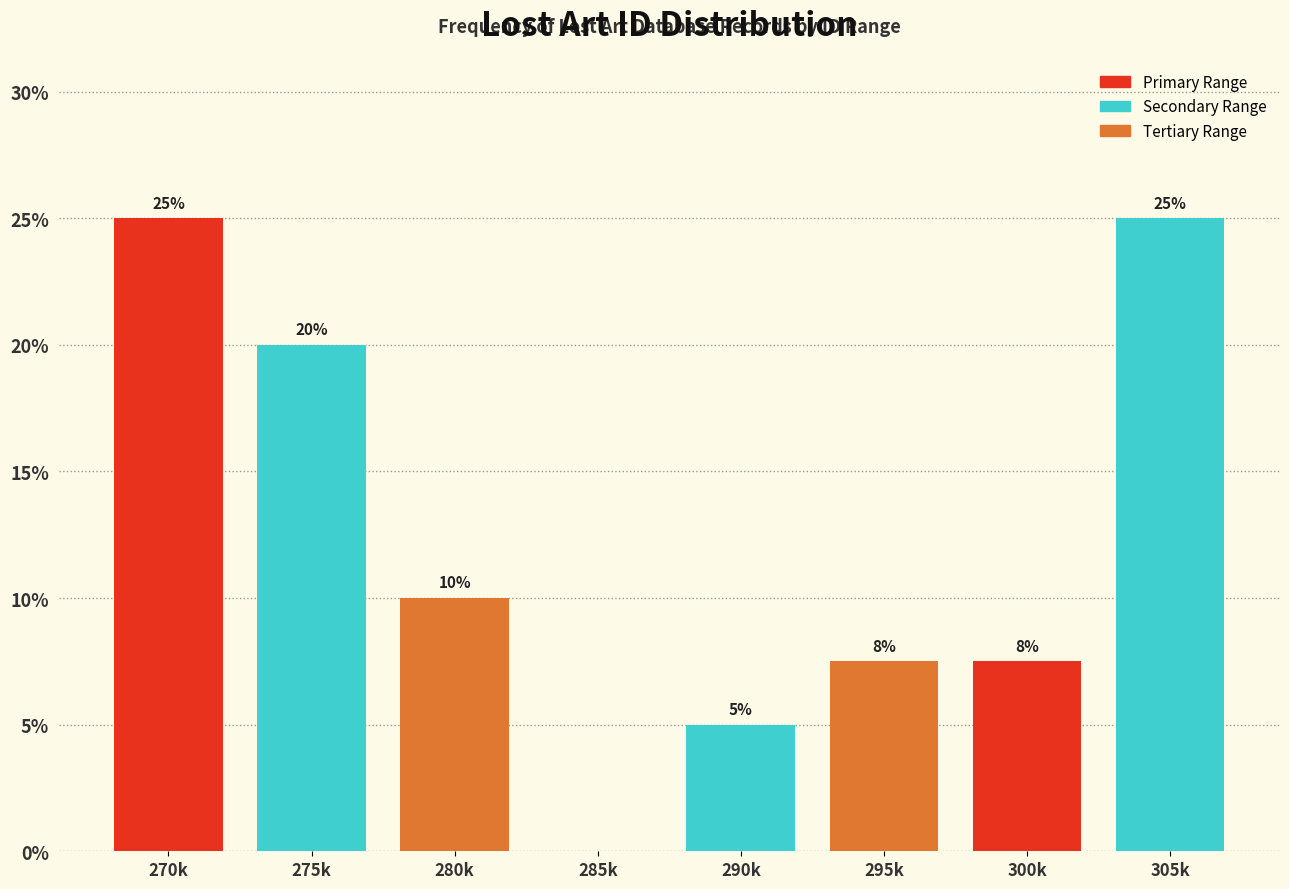

What is the change in value from 270k to 280k?

-15.0